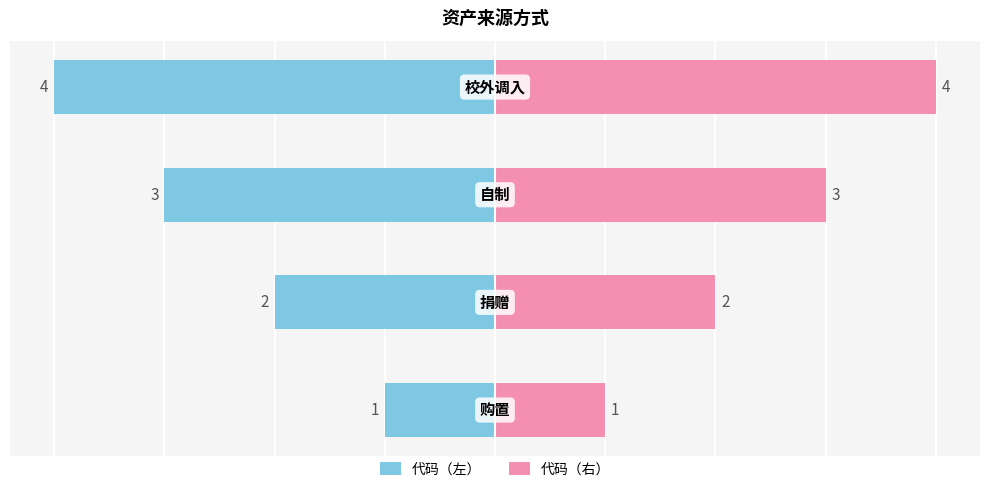

Reading left to right, extract all data points from this chart.

代码（左）: -1	-2	-3	-4
代码（右）: 1	2	3	4